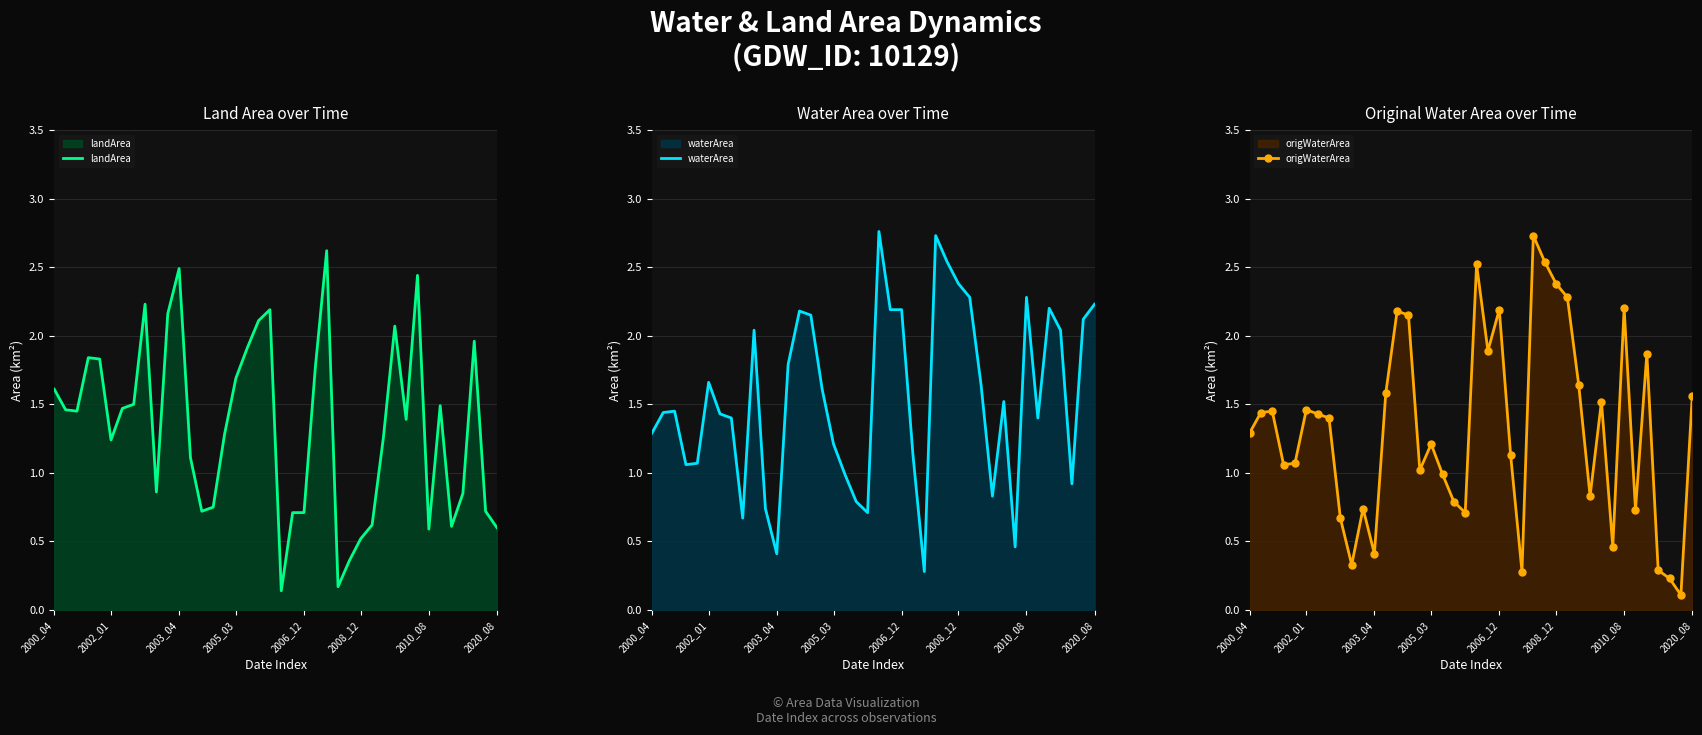

At which category does the chart reach its minimum across all series?

38